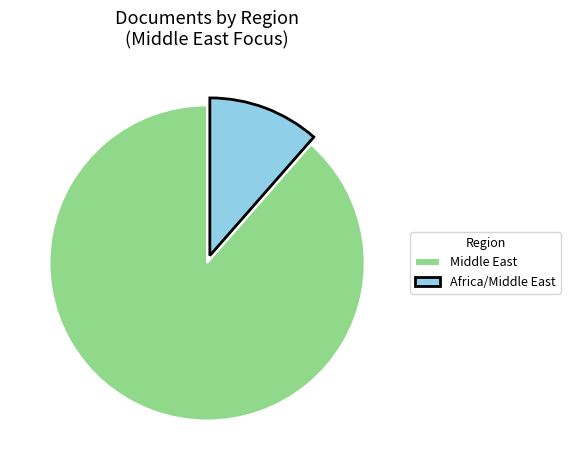

Combined, do Africa/Middle East and Middle East account for over 50%?

Yes